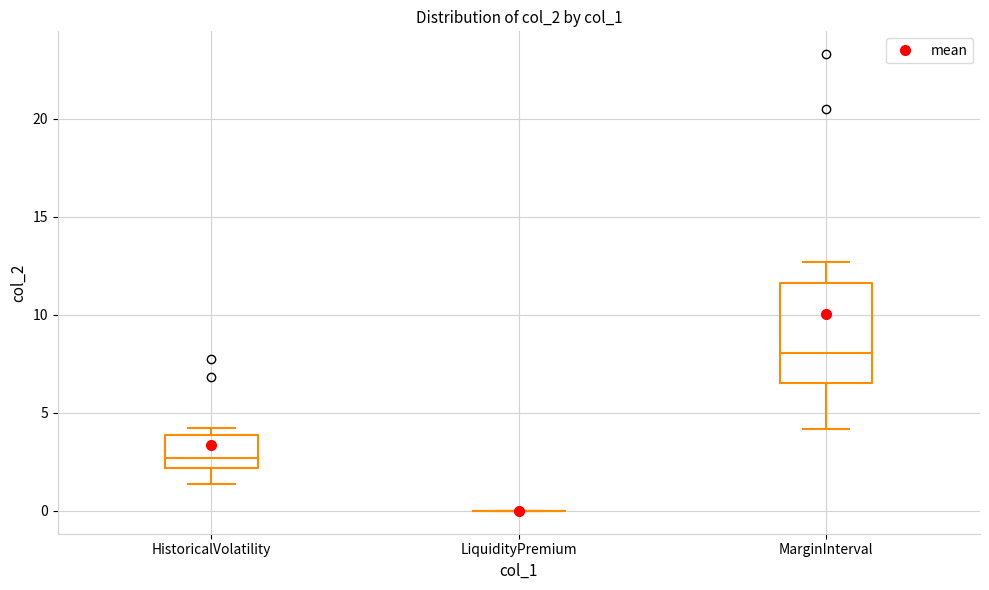

Reading left to right, read every box against the y-axis: the position of its median line, the range the box covers, and the ends of its whiskers. The values are not printed on the chart, so give them approximately, as read against the axis.

HistoricalVolatility: median 2.5, box 2.0 to 4.0, whiskers 1.5 to 4.0 (just above the box's upper edge)
LiquidityPremium: box collapsed to a line at 0.0, whiskers 0.0 to 0.0
MarginInterval: median 8.0, box 6.5 to 11.5, whiskers 4.0 to 12.5